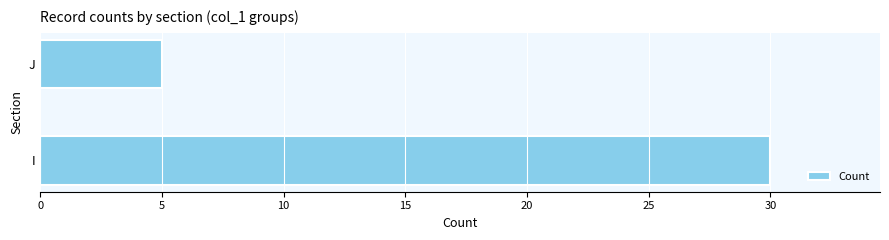

What is the change in value from I to J?

-25